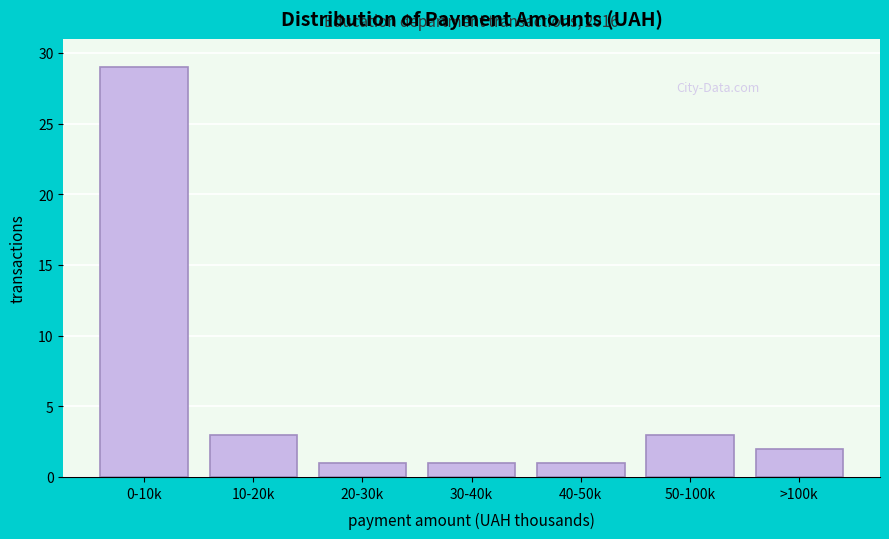

Reading left to right, list all the values displayed in this chart.

29	3	1	1	1	3	2